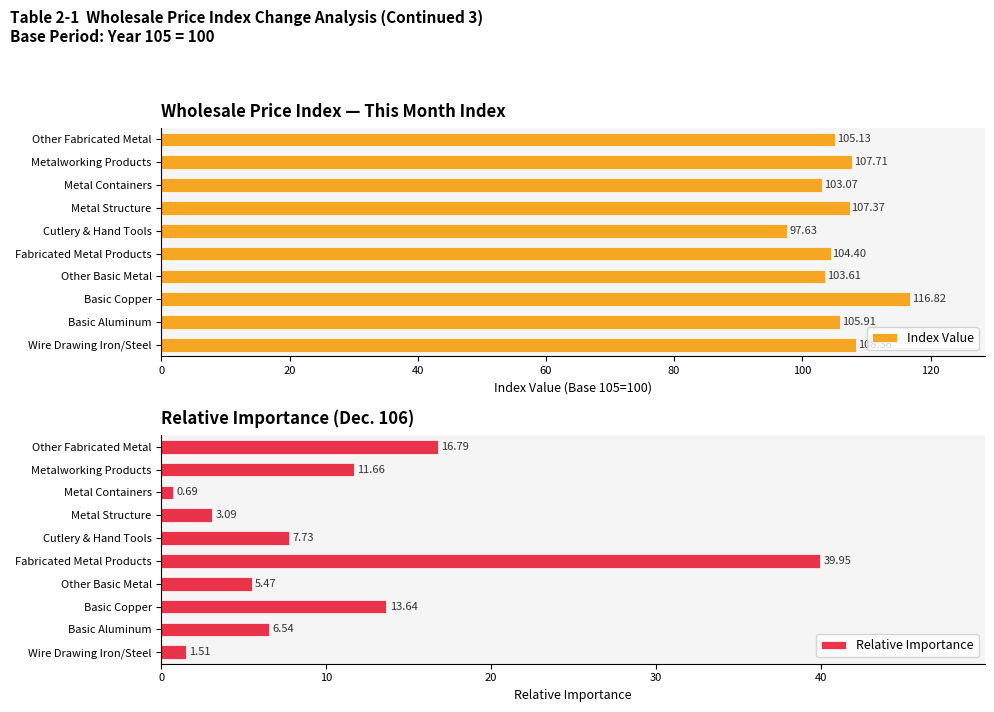

Rank the categories by Relative Importance value from highest to lowest.

Fabricated Metal Products, Other Fabricated Metal, Basic Copper, Metalworking Products, Cutlery & Hand Tools, Basic Aluminum, Other Basic Metal, Metal Structure, Wire Drawing Iron/Steel, Metal Containers